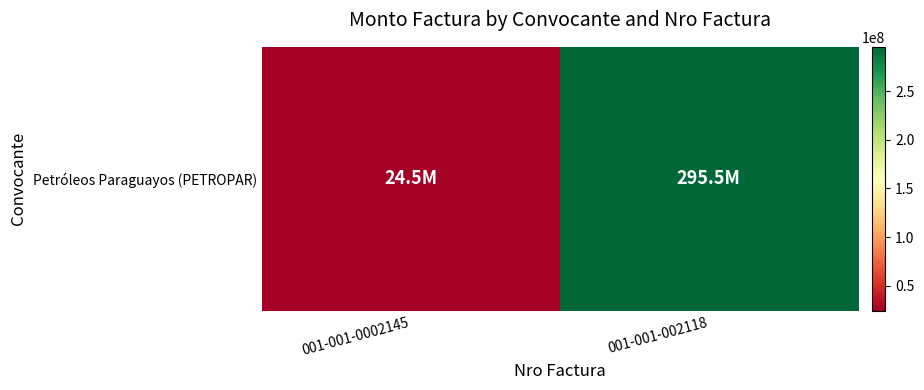

How many values are below 295470000?

1